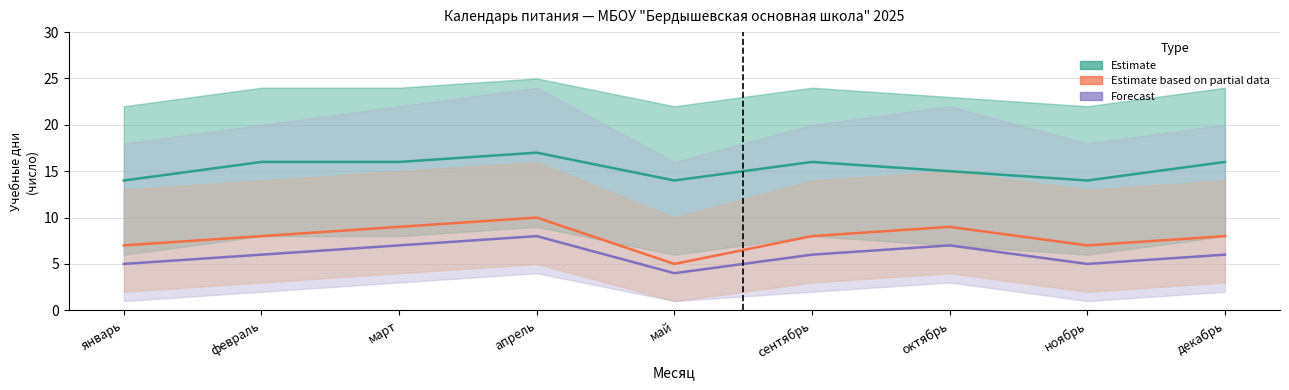

At how many categories does at least one series exceed 5?

9